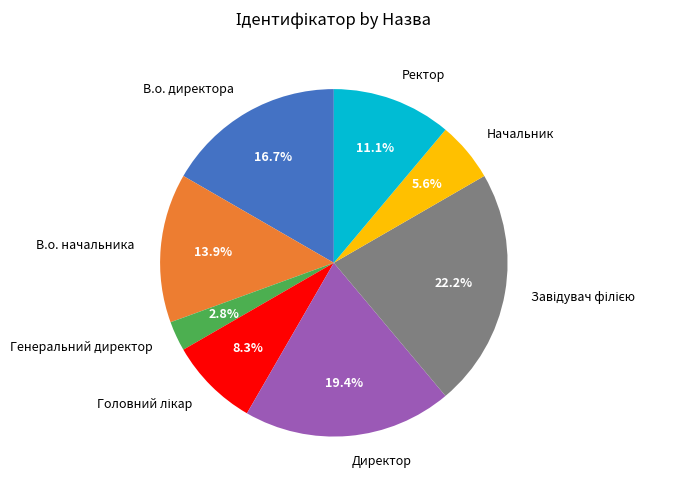

Which category has the smallest portion of the pie?

Генеральний директор